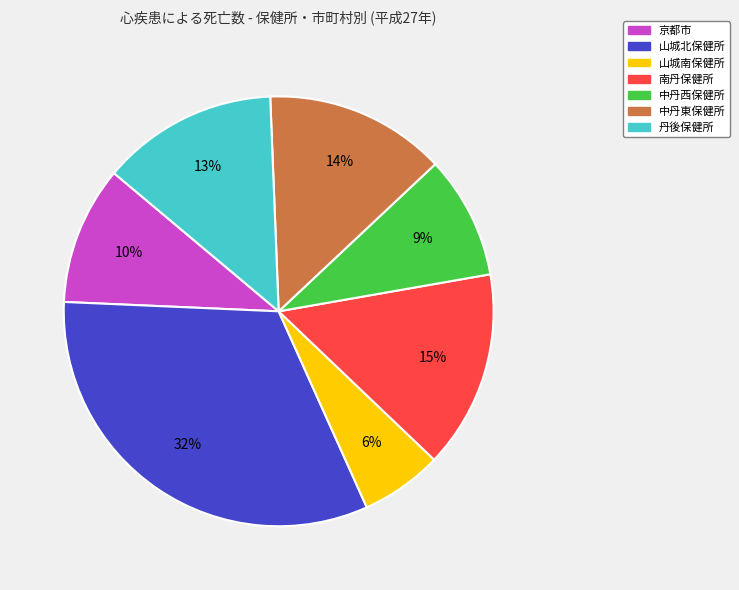

Which has a higher value, 丹後保健所 or 中丹西保健所?

丹後保健所